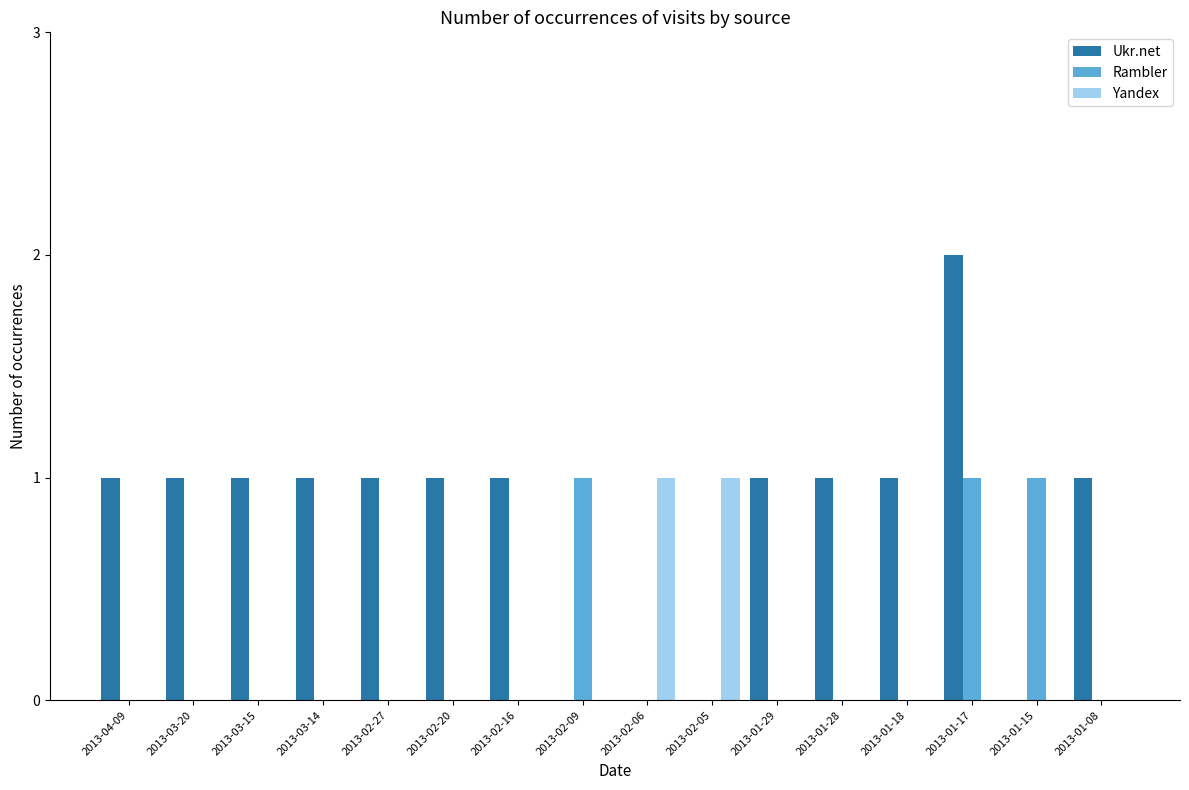

Which category has the highest value across all series?

2013-01-17